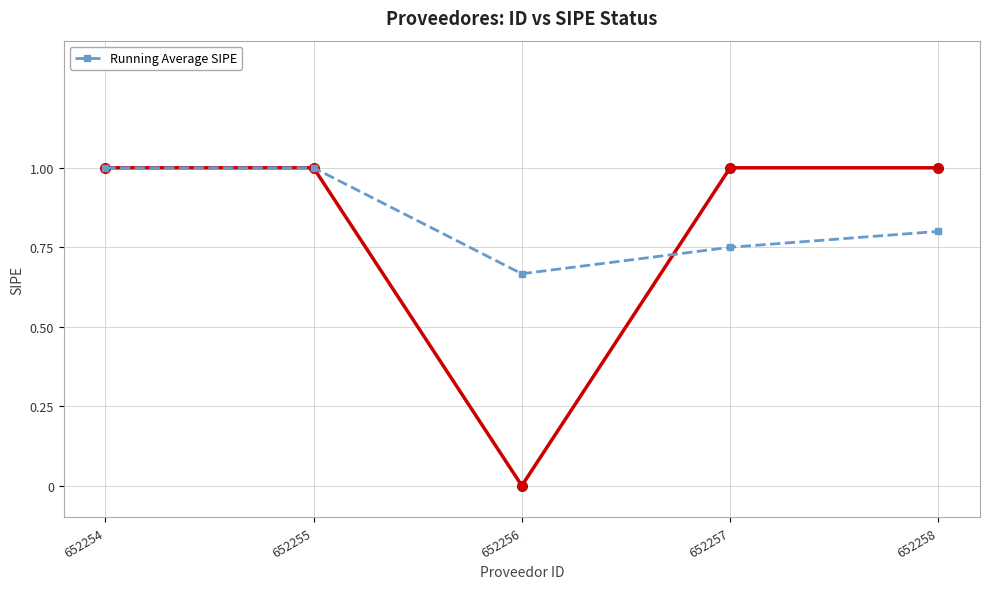

At which label is the value closest to 0?

652256